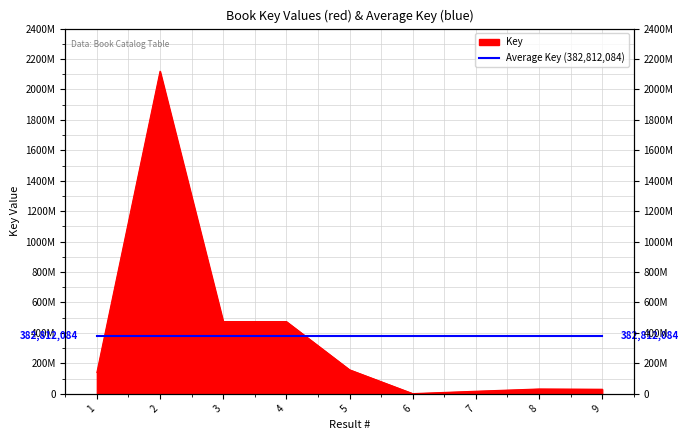

How many interior local valleys (lower than both neighbors) does the data have?

1